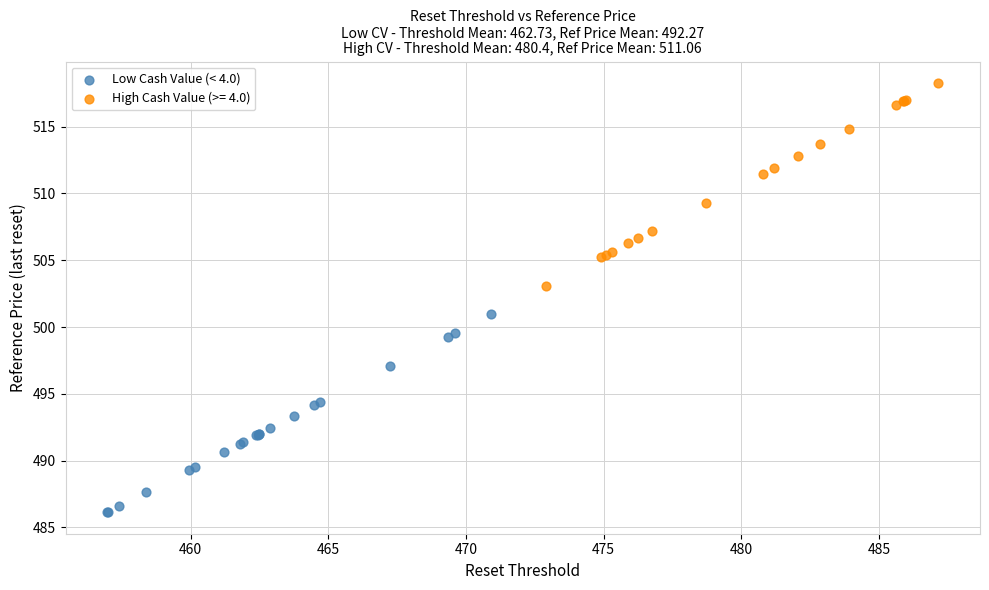

Which series reaches the maximum Y coordinate?

High Cash Value (>= 4.0)